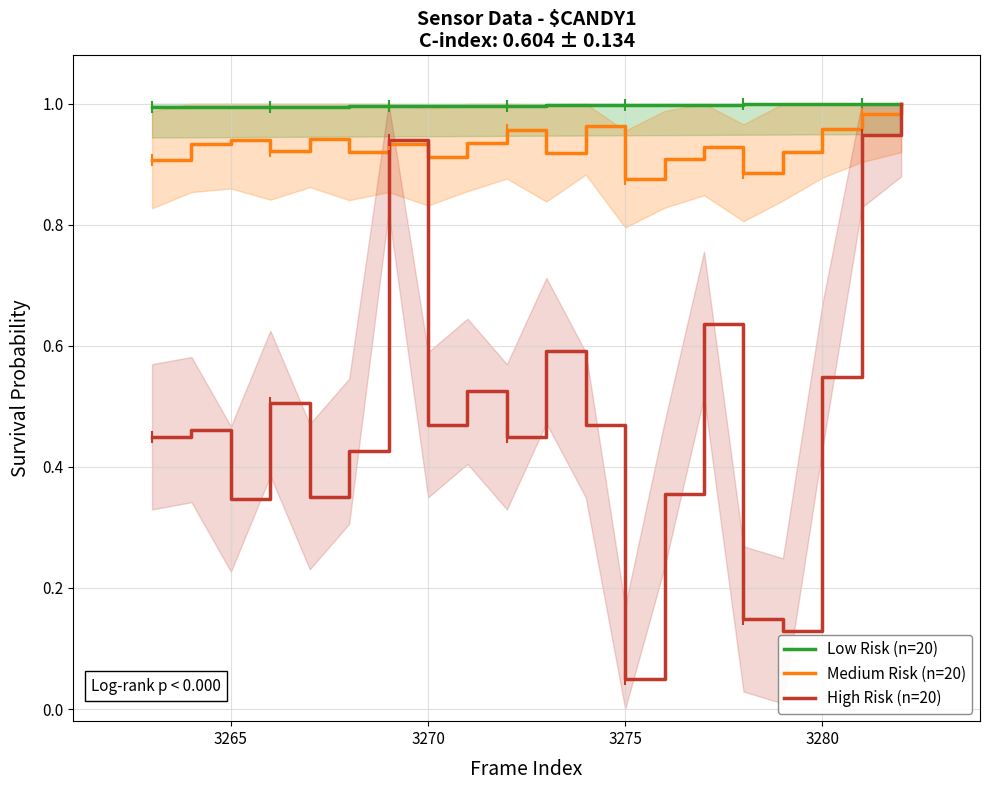

The value of Low Risk (n=20) at 3265 is 1.0. True or false?

True